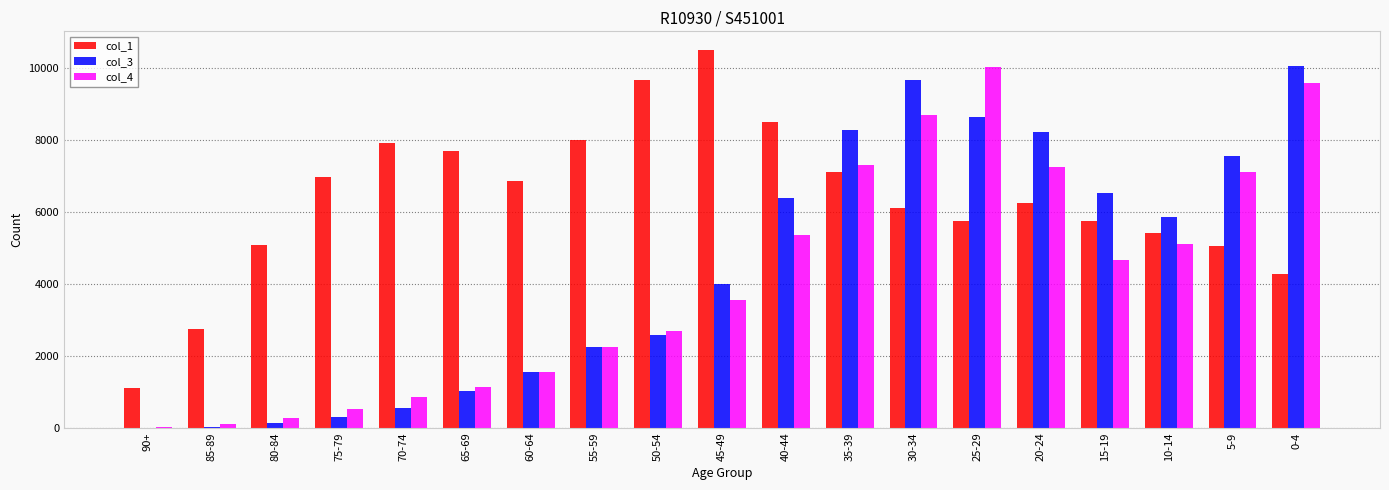

How many distinct data groups are displayed?

3